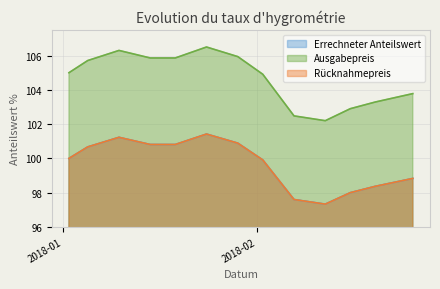

What is the minimum value for Rücknahmepreis?

97.3